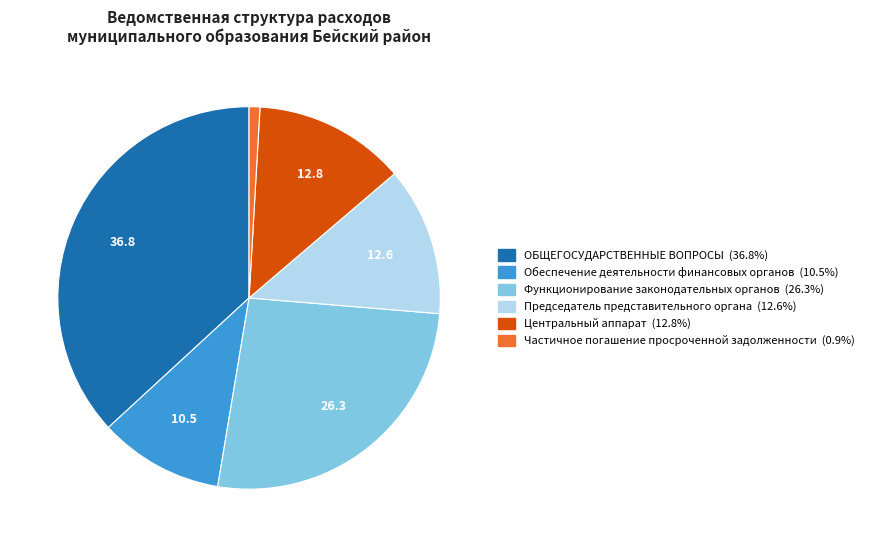

Is Функционирование законодательных органов the majority of the pie?

No